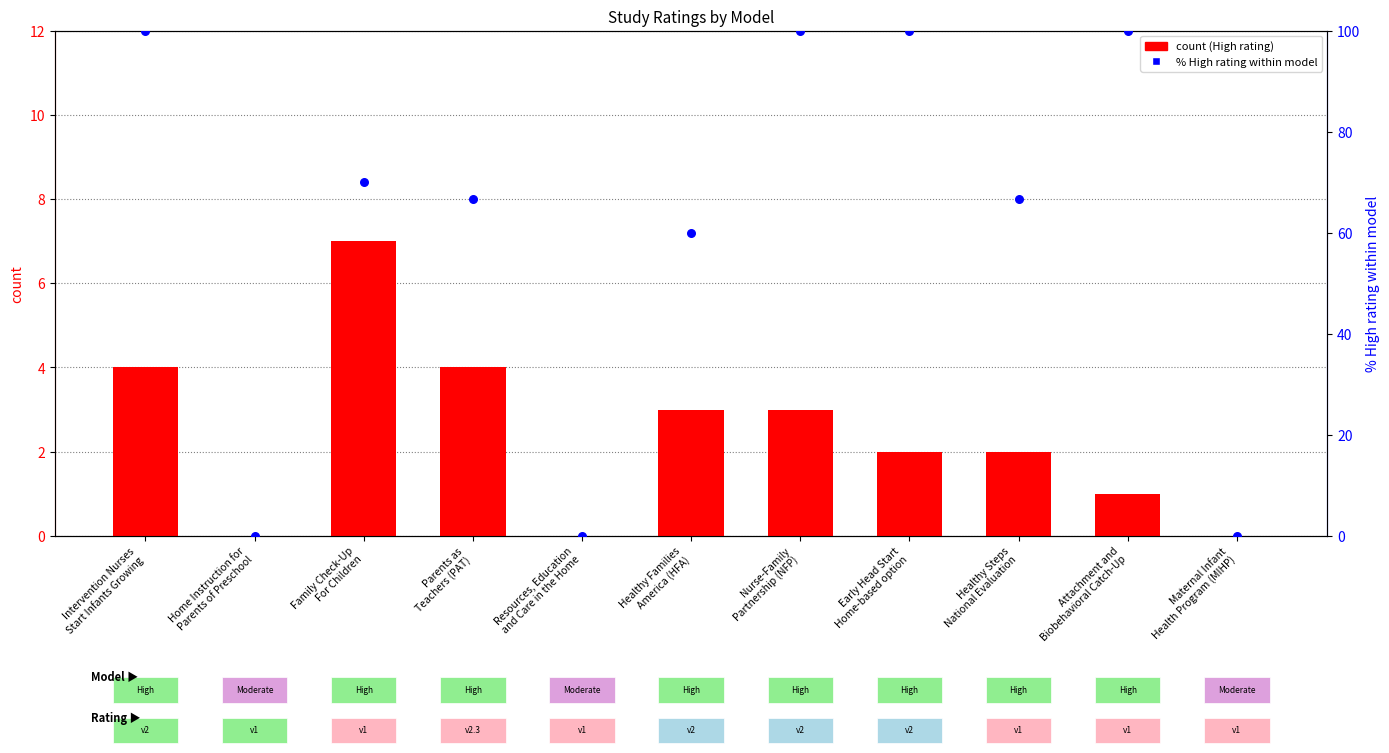

Which series has the largest total across all categories?

% High rating